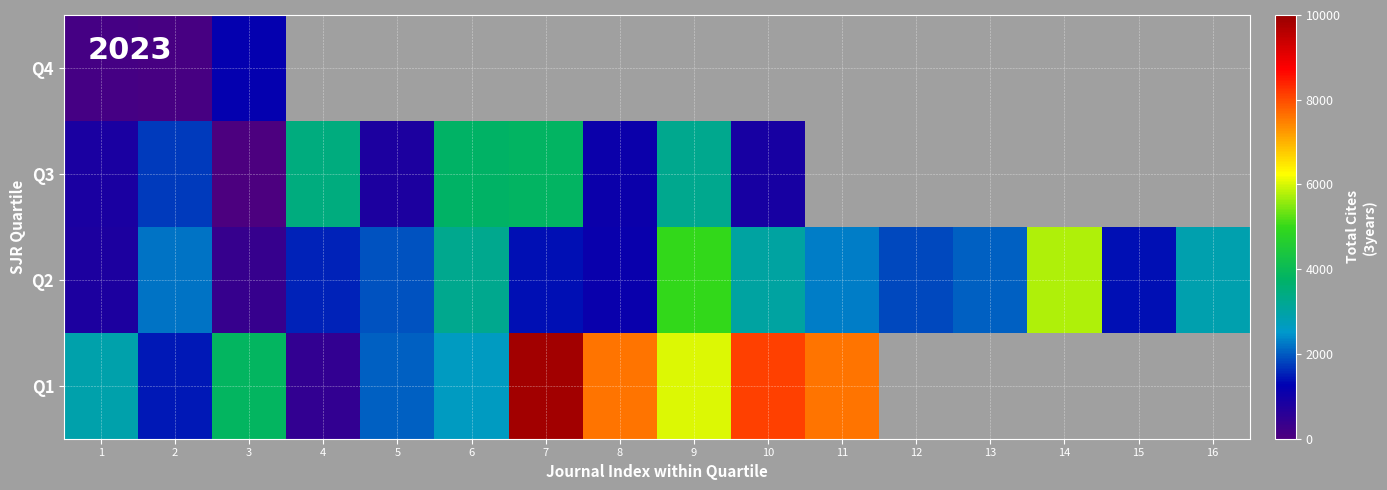

How many distinct data groups are displayed?

4